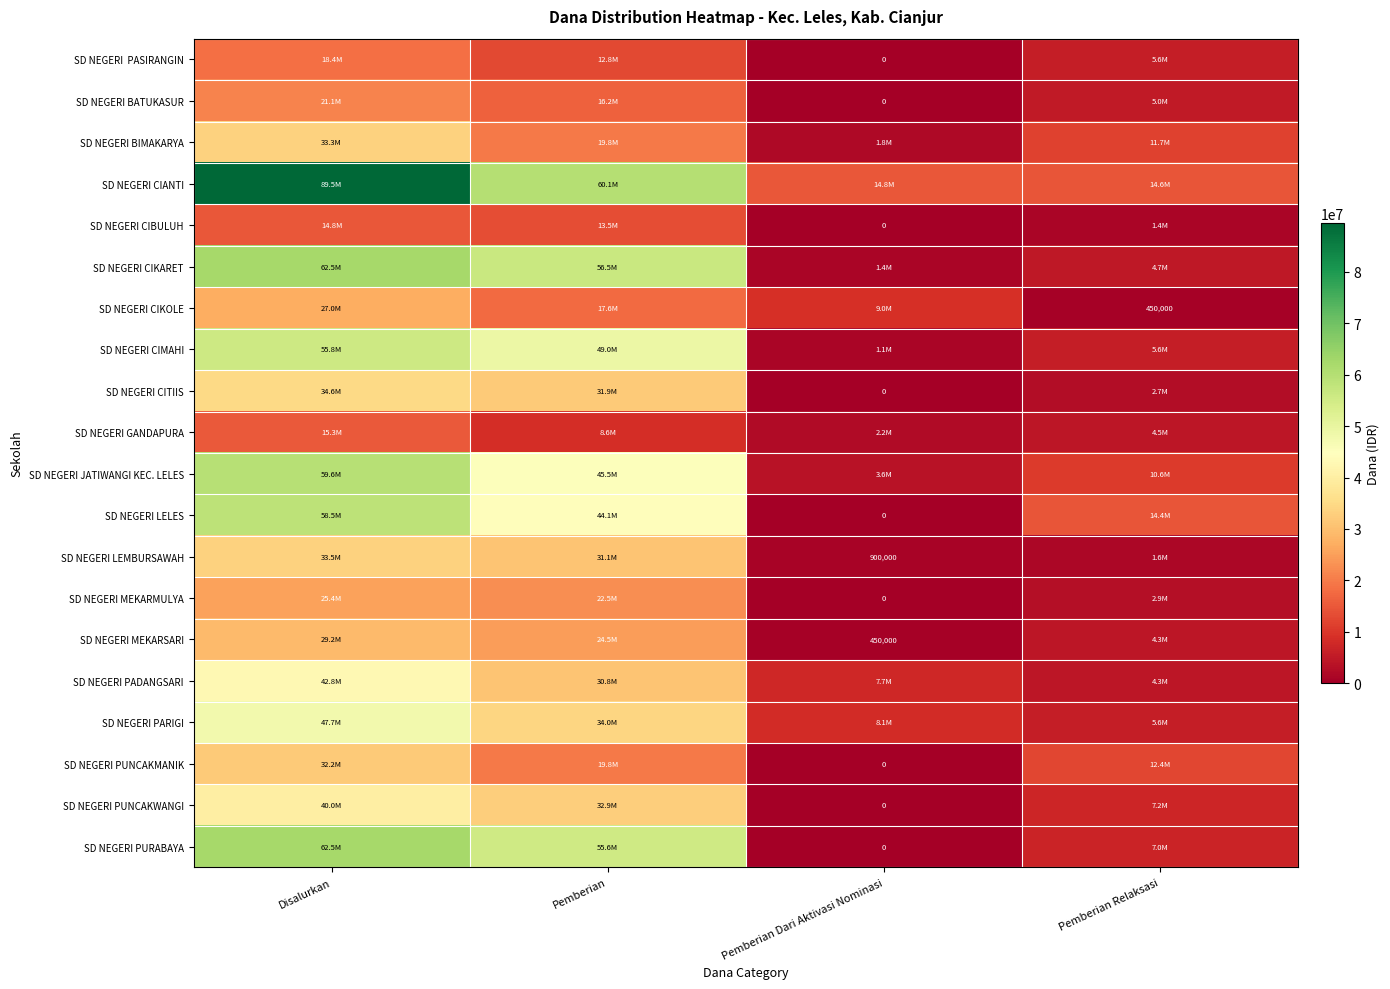

At which category is the sum across all series the highest?

Disalurkan